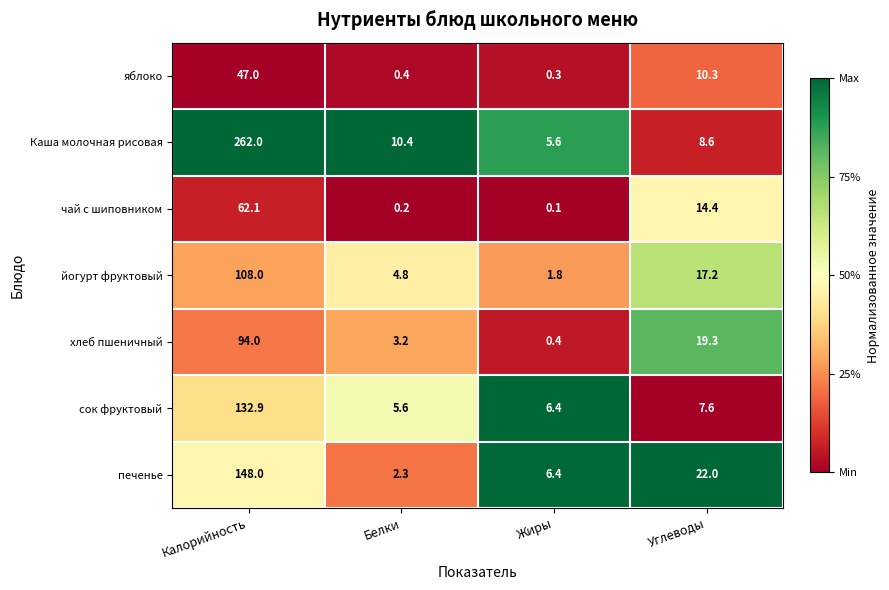

Rank the series at Калорийность from lowest to highest value.

яблоко, чай с шиповником, хлеб пшеничный, йогурт фруктовый, сок фруктовый, печенье, Каша молочная рисовая